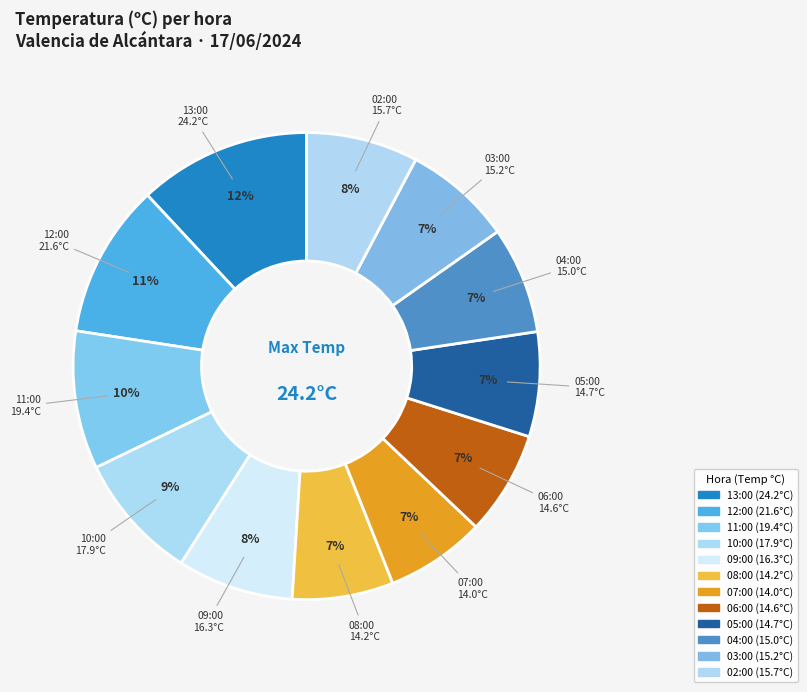

How many slices are in this pie chart?

12